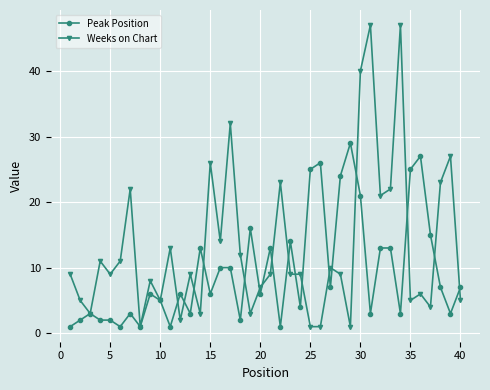

What is the sum of all Weeks on Chart values?

524